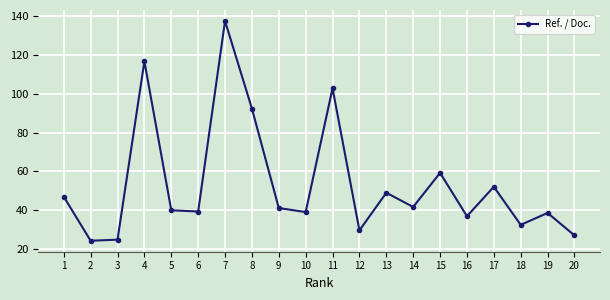

What is the average value?

53.6